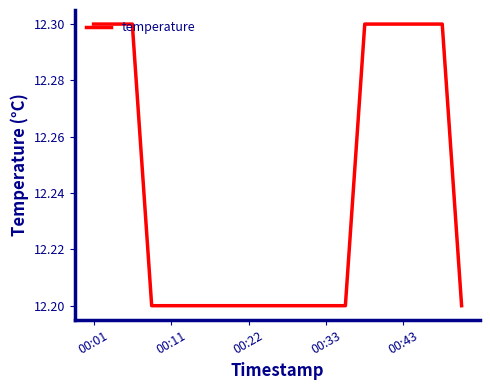

What is the maximum value shown in the chart?

12.3